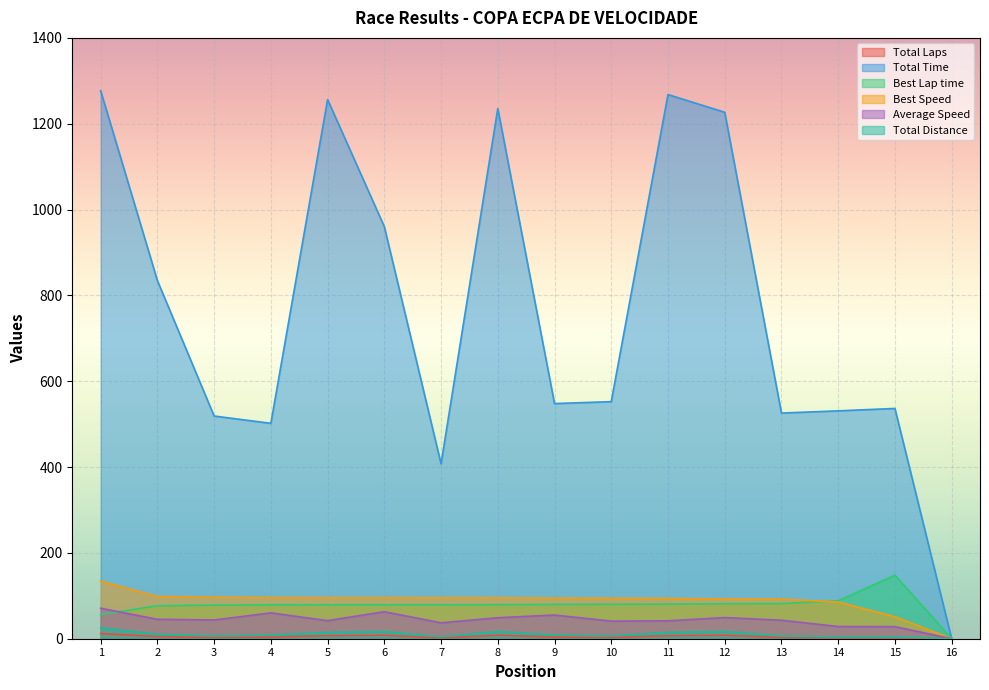

Which series has the largest total across all categories?

Total Time